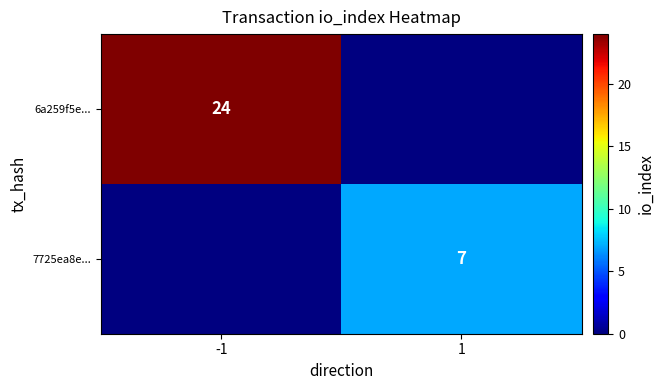

Is it true that 7725ea8e... equals 12 at 1?

False